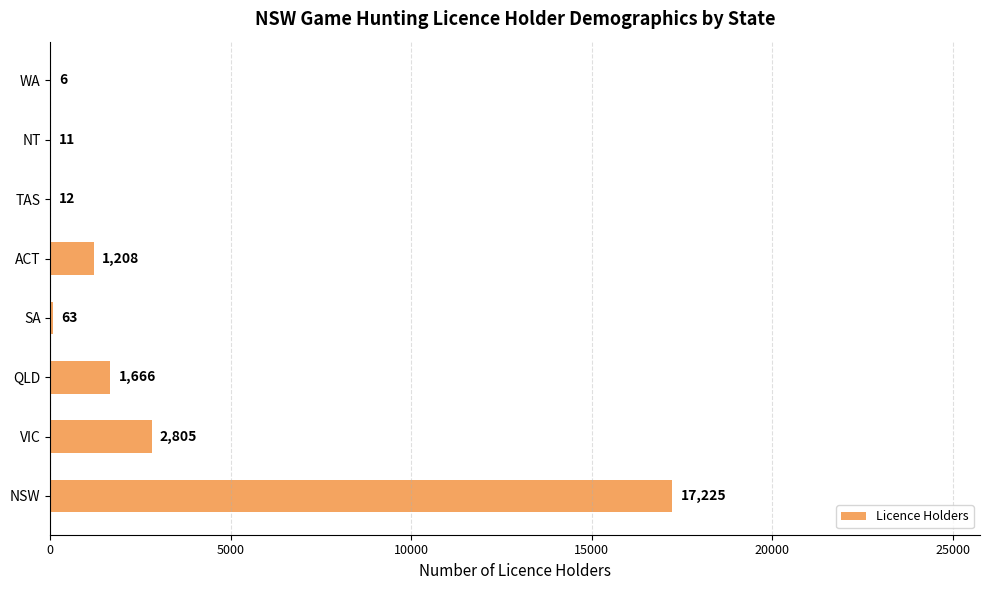

What is the sum of the values at QLD and ACT?

2874